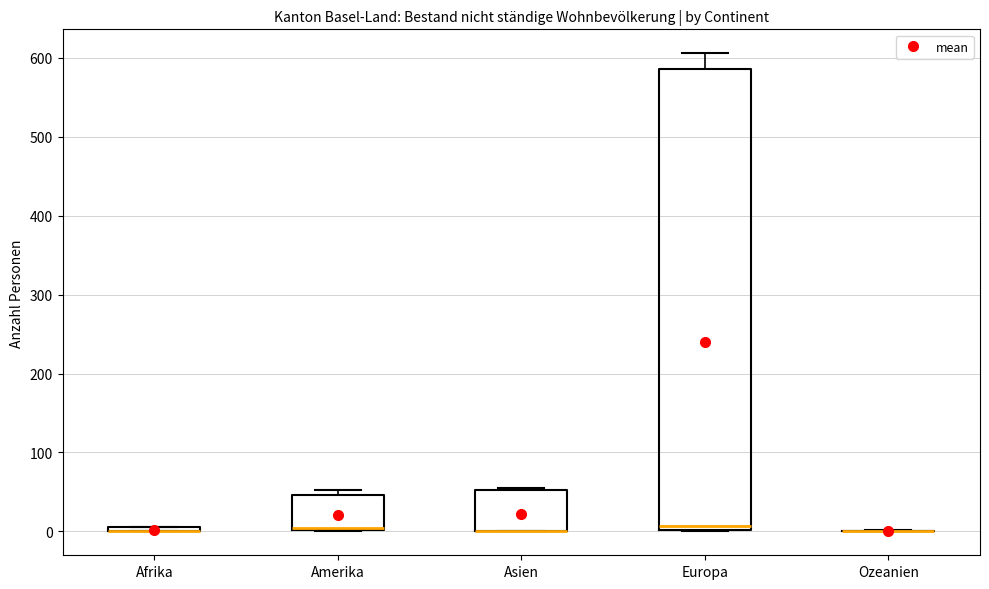

Comparing the boxes themselves (not the whiskers), which one is the tallest?

Europa